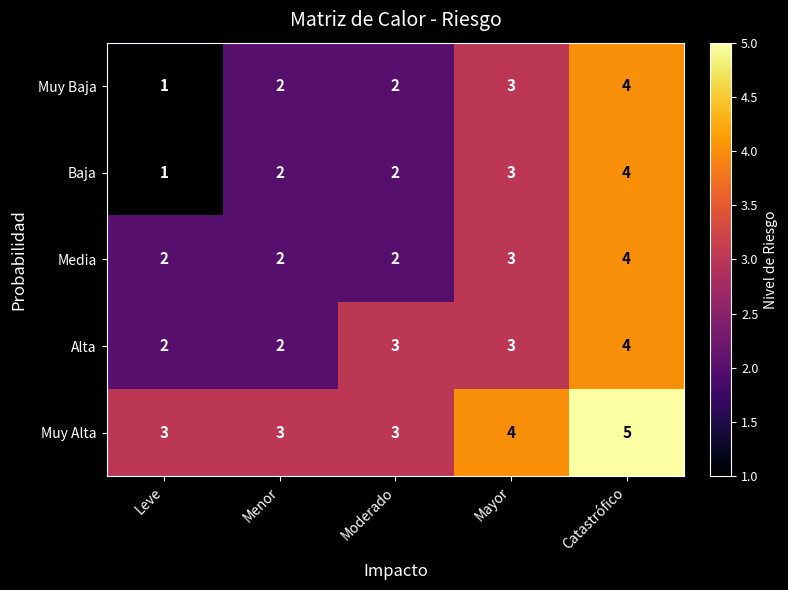

Reading left to right, extract all data points from this chart.

Muy Baja: Leve=1	Menor=2	Moderado=2	Mayor=3	Catastrófico=4
Baja: Leve=1	Menor=2	Moderado=2	Mayor=3	Catastrófico=4
Media: Leve=2	Menor=2	Moderado=2	Mayor=3	Catastrófico=4
Alta: Leve=2	Menor=2	Moderado=3	Mayor=3	Catastrófico=4
Muy Alta: Leve=3	Menor=3	Moderado=3	Mayor=4	Catastrófico=5